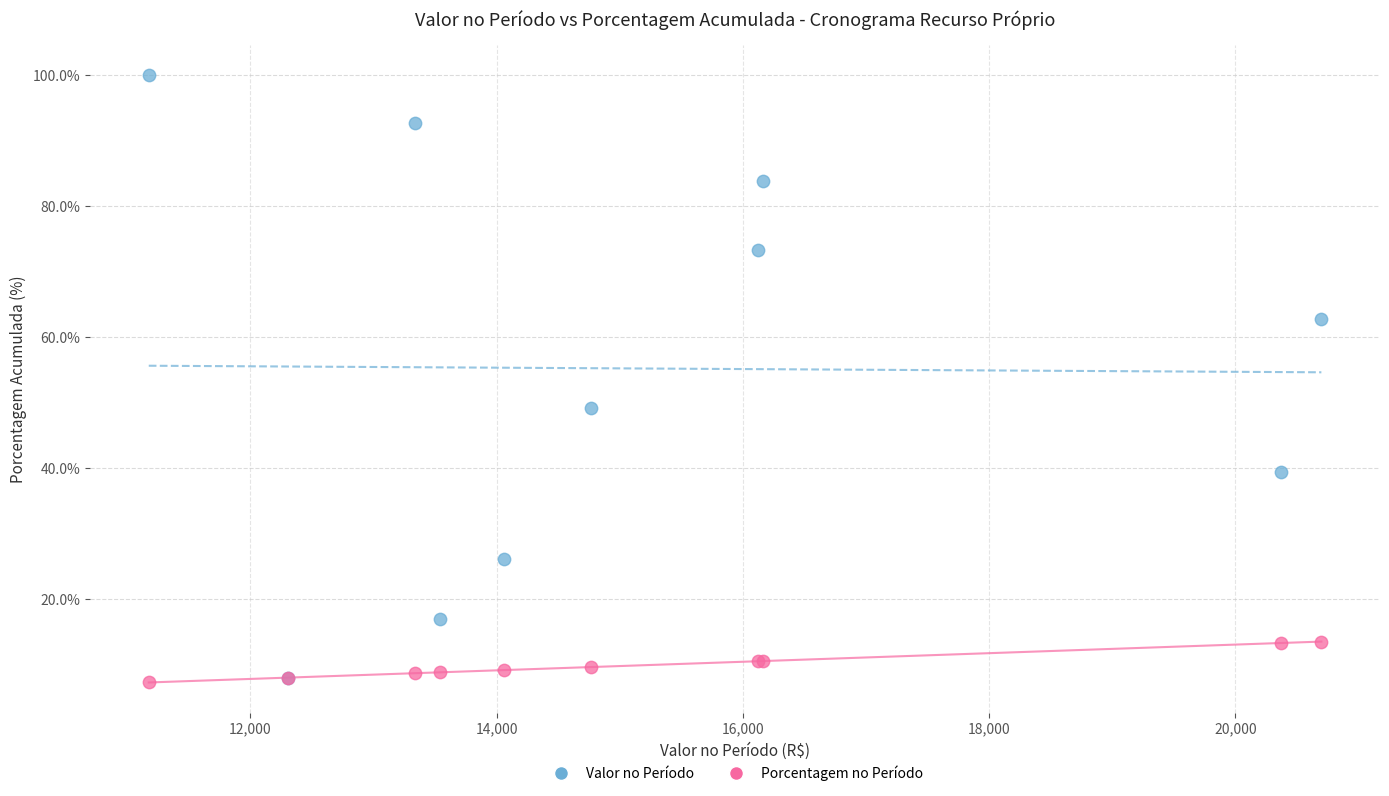

What are all the series names shown in the legend?

Valor no Período, Porcentagem no Período